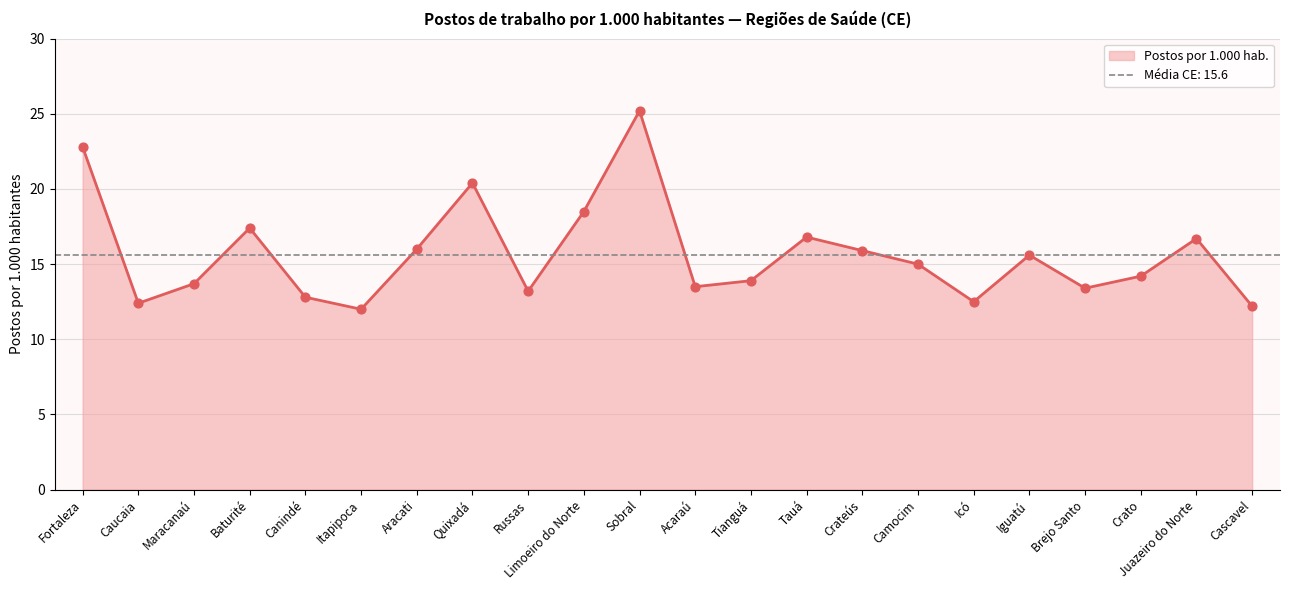

Which has a higher value, Itapipoca or Russas?

Russas